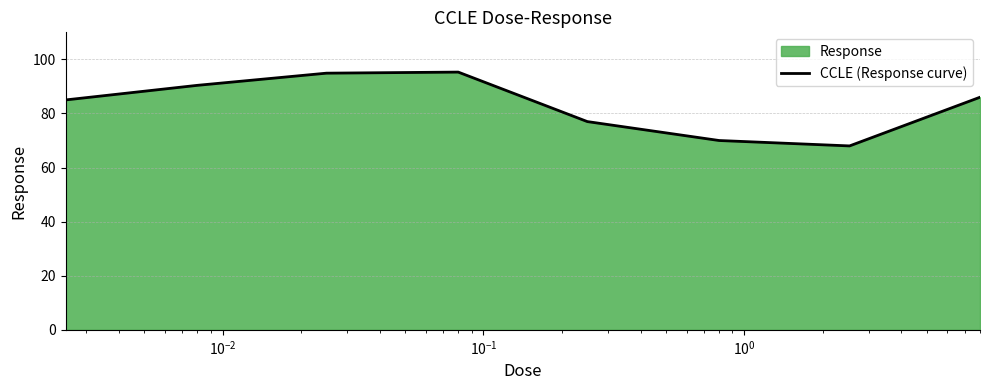

What is the difference between the maximum and minimum values?

27.3